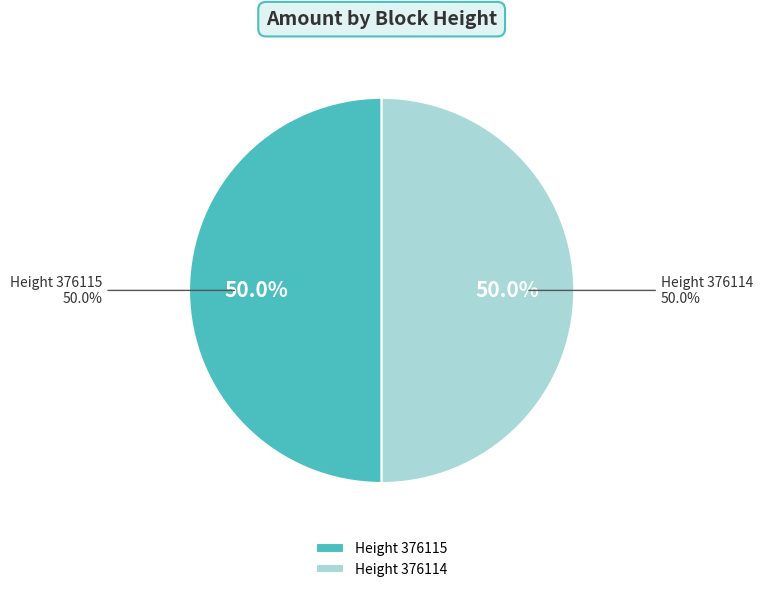

The 376115 slice represents 64% of the pie. True or false?

False